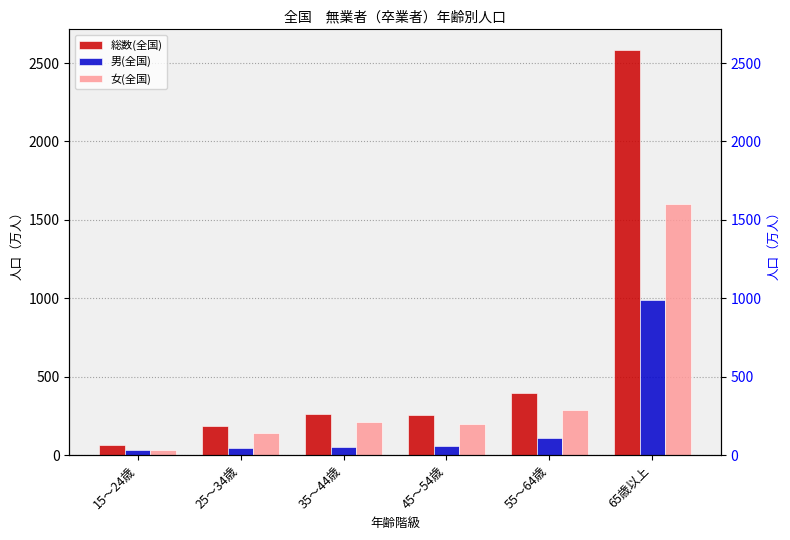

Between 55～64歳 and 45～54歳, which is larger?

55～64歳